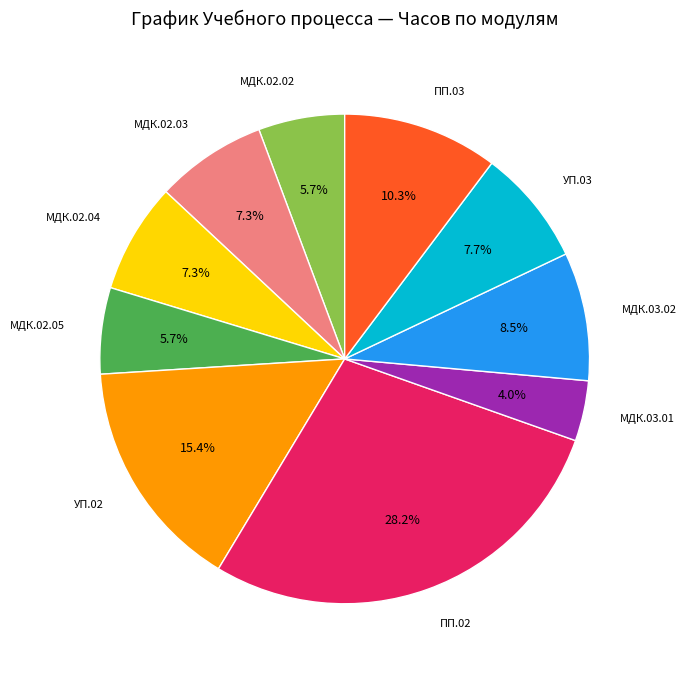

Does МДК.03.02 account for over 50% of the chart?

No